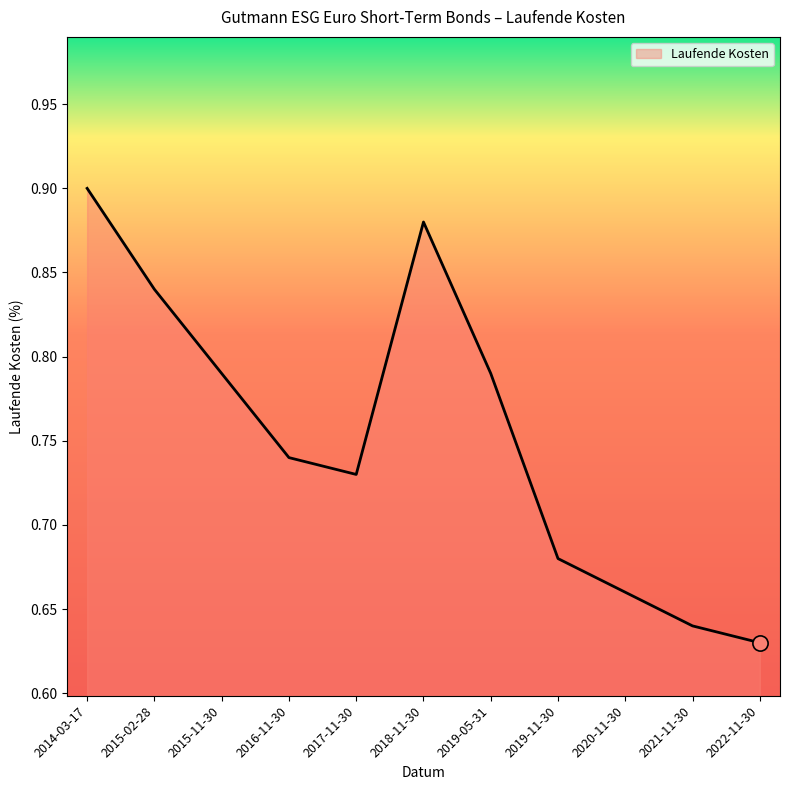

Which has a higher value, 2019-11-30 or 2018-11-30?

2018-11-30